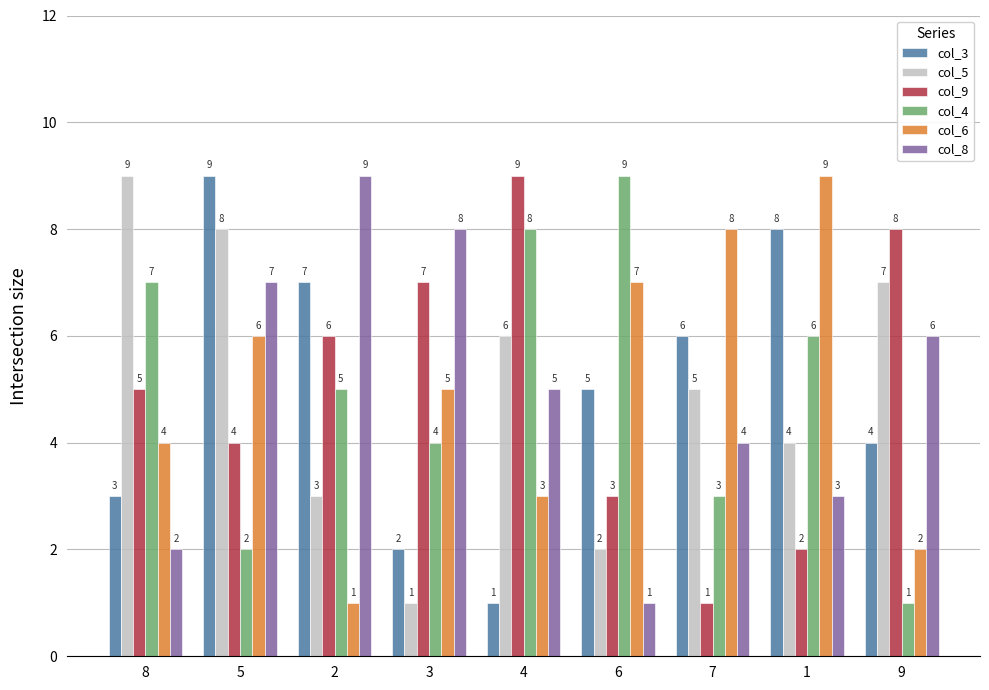

How many data points in col_4 are less than 5?

4